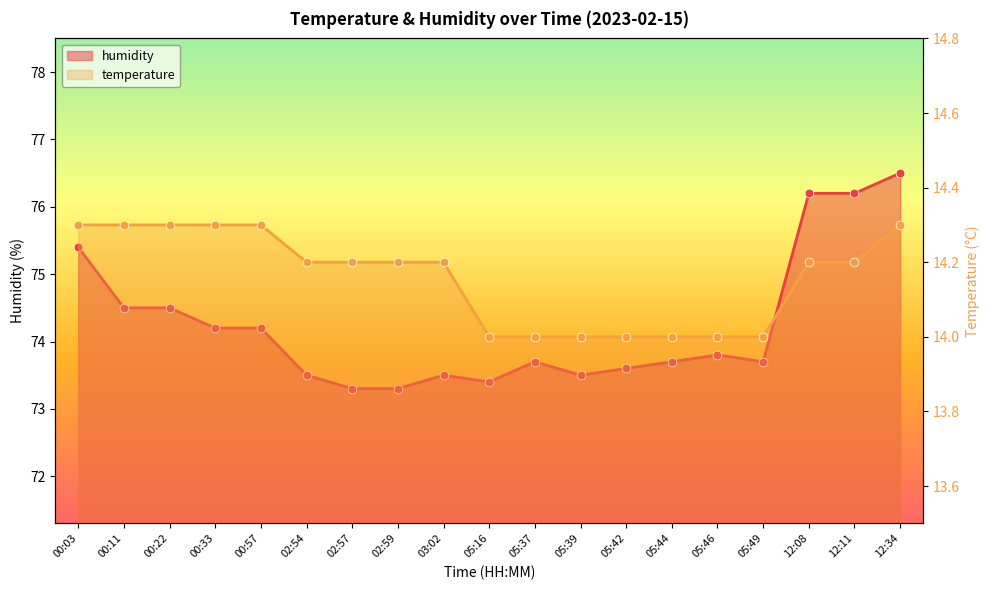

At how many categories does at least one series exceed 46?

19